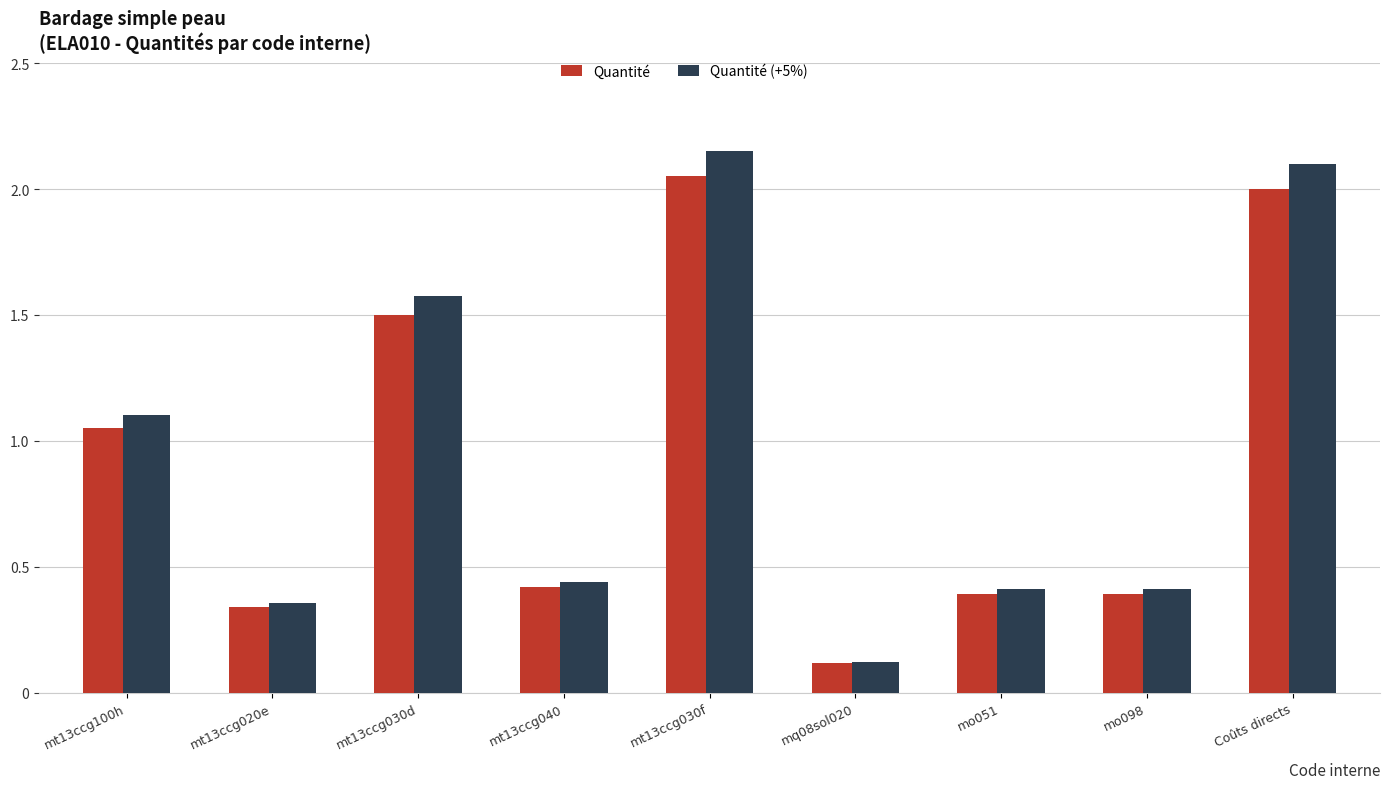

What is the minimum value shown in the chart?

0.1